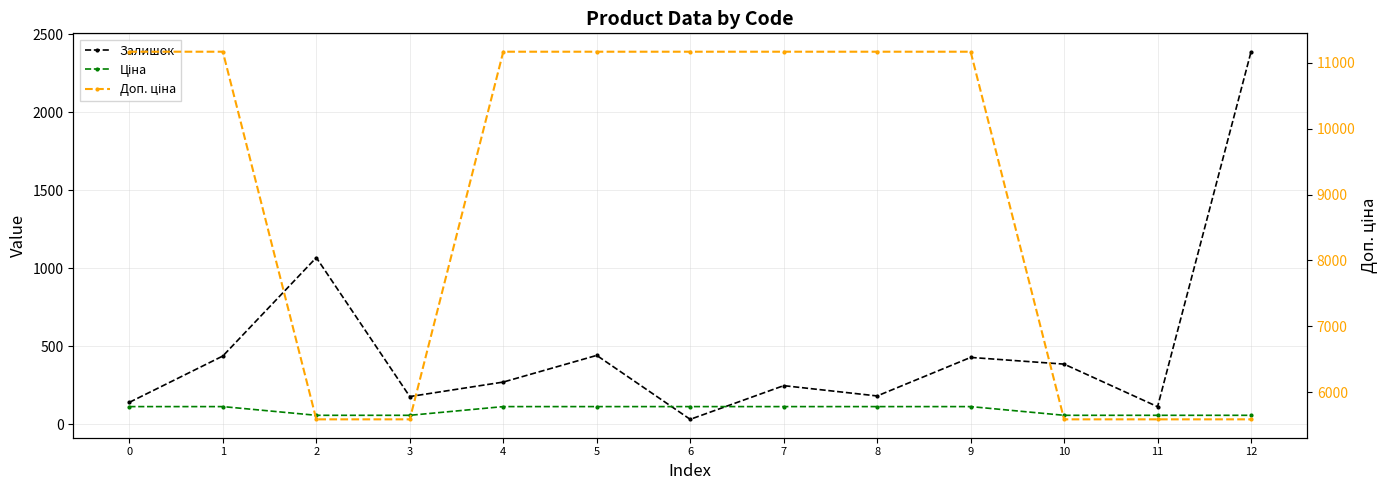

What is the difference between the Ціна values at 12 and 6?

55.8